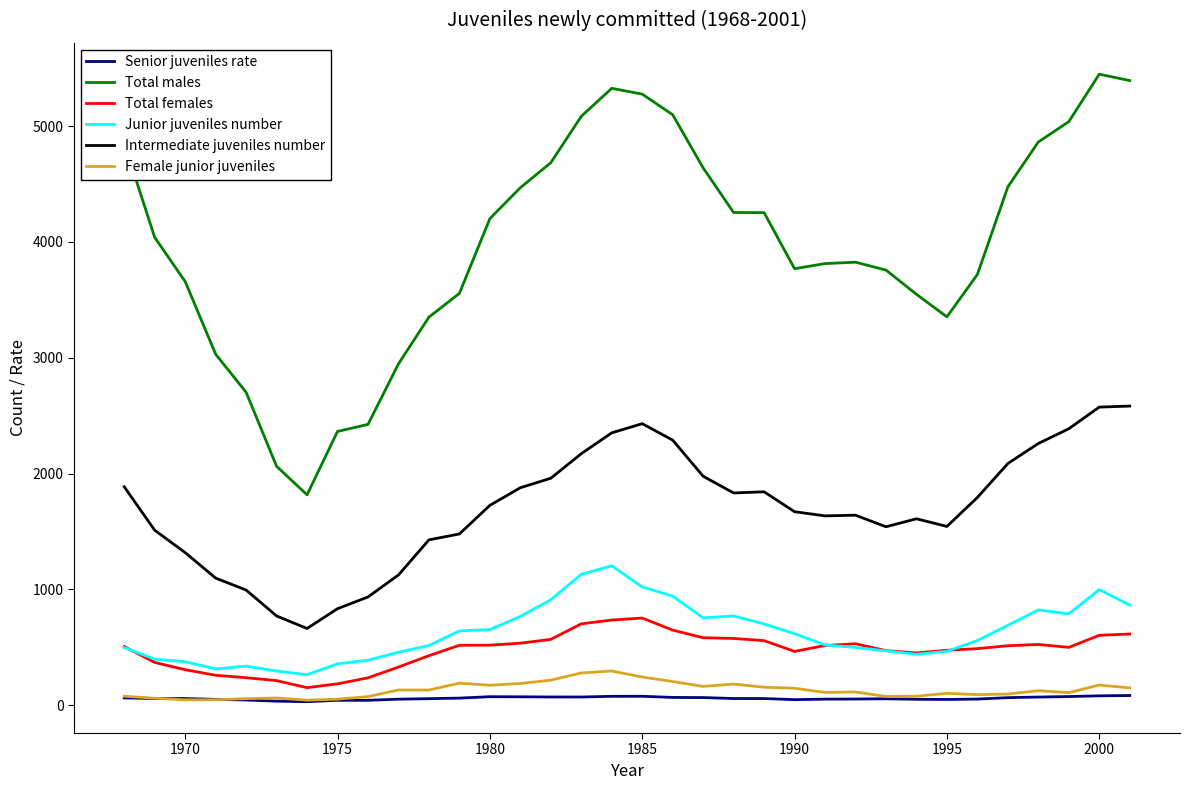

Which series has the largest range (max minus min)?

Total males